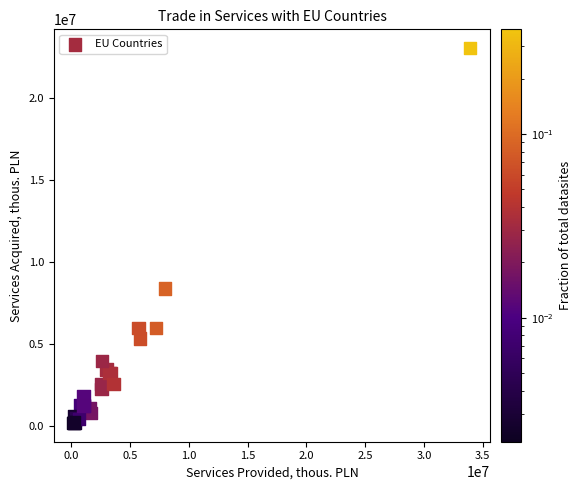

What Y value in the scatter plot is closest to 11621572?

8392473.2